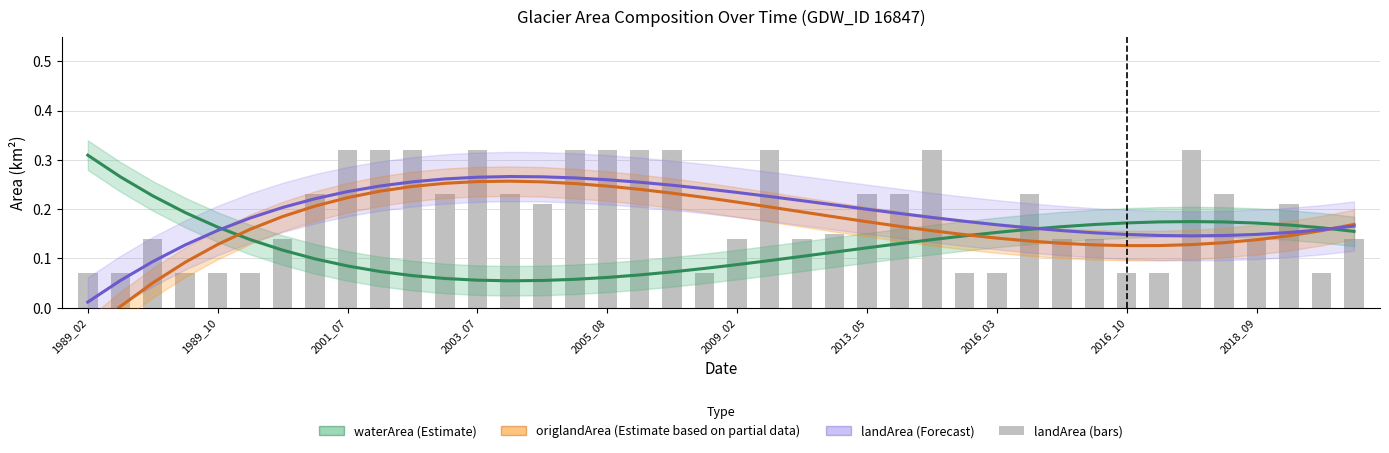

Does the chart contain stacked bars?

No